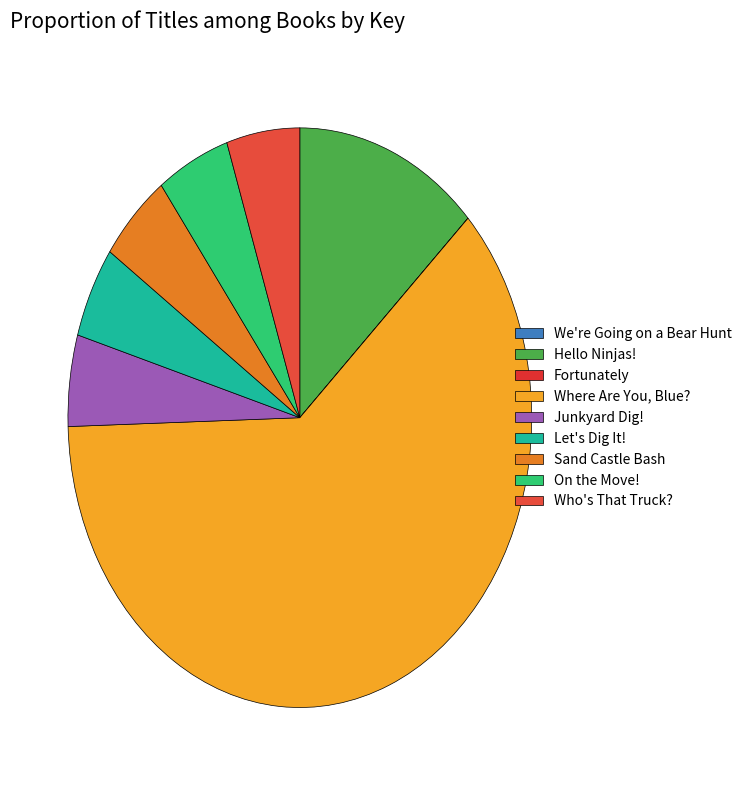

Which category has the smallest portion of the pie?

Fortunately